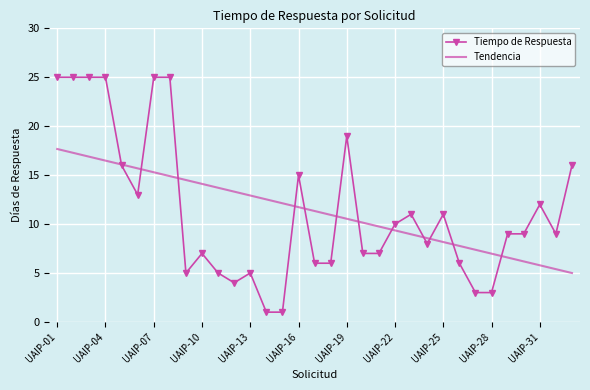

What is the smallest value displayed?

1.0